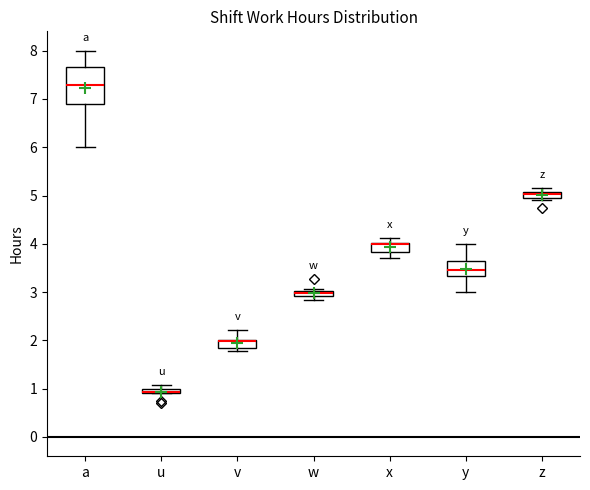

Which box is the tallest, from its lower edge to its upper edge?

a